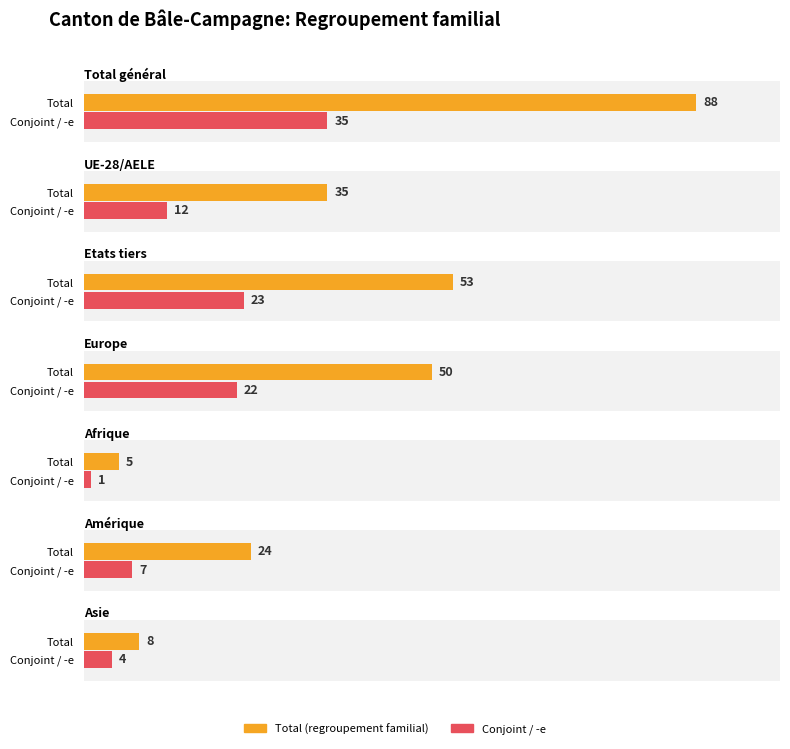

How many data points in Conjoint are above 12?

3